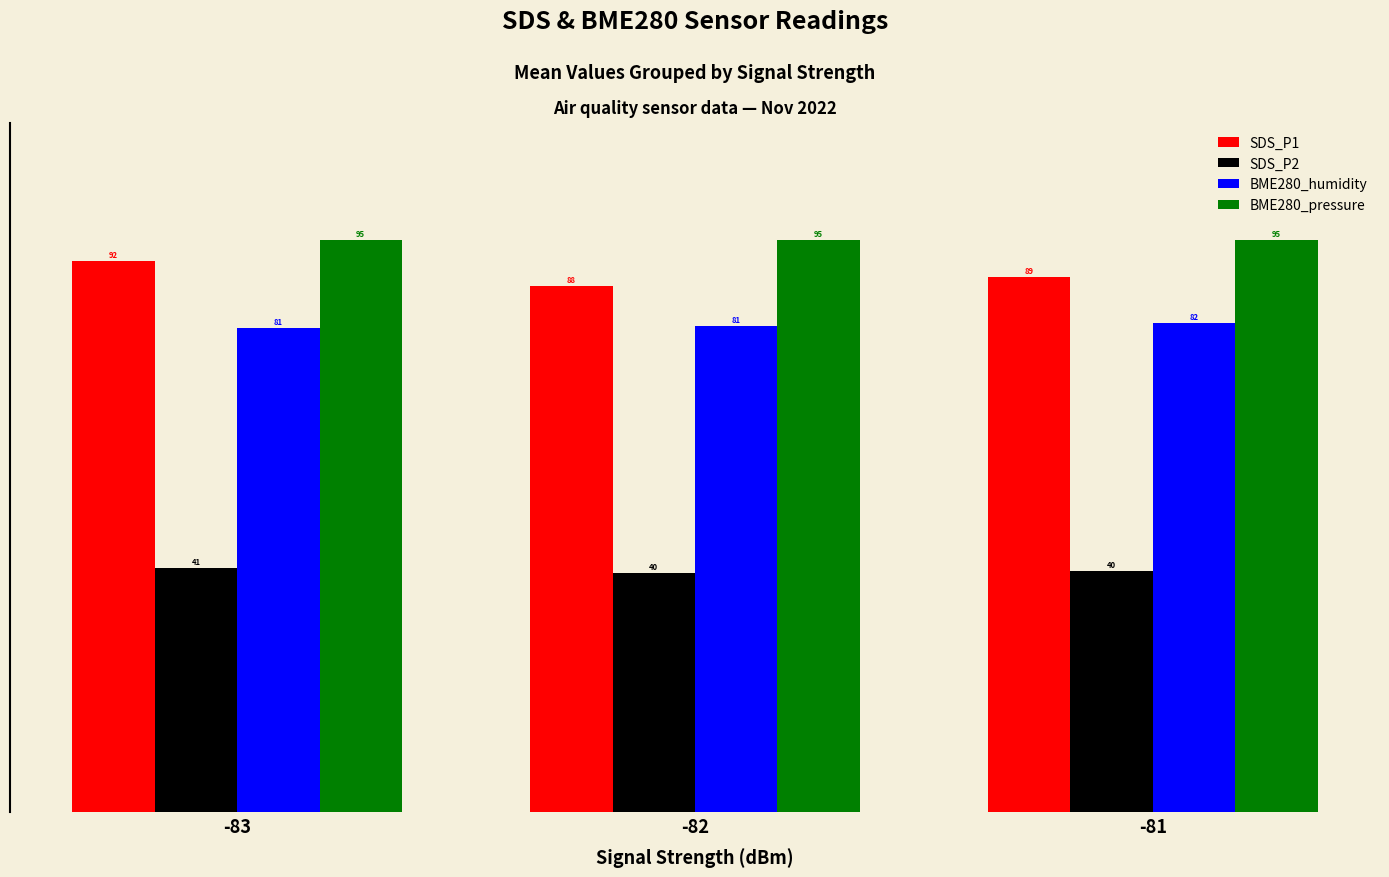

What is the maximum value for SDS_P2?

40.7